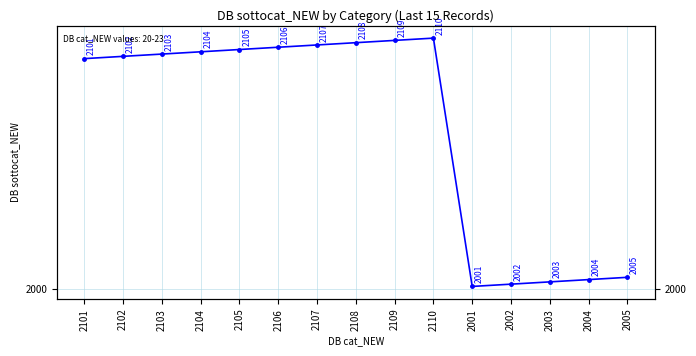

List the labels in order of value, largest first.

2110, 2109, 2108, 2107, 2106, 2105, 2104, 2103, 2102, 2101, 2005, 2004, 2003, 2002, 2001